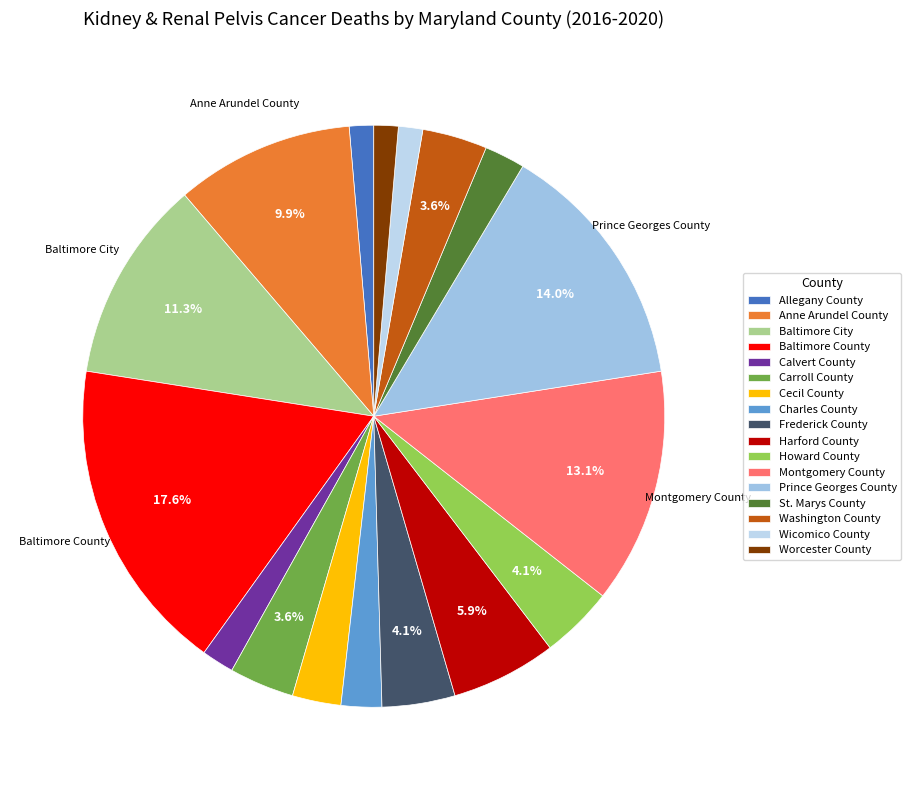

How many slices are in this pie chart?

17